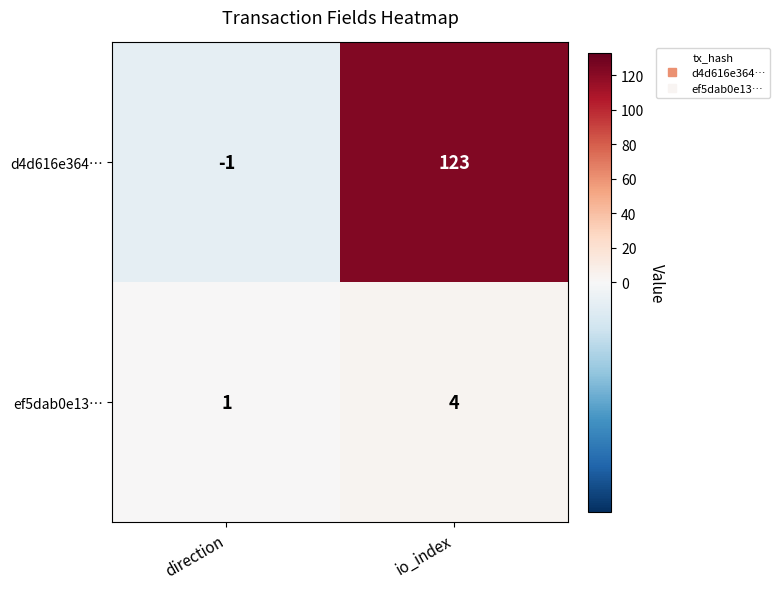

Reading left to right, list all the values displayed in this chart.

d4d616e364…: direction=-1	io_index=123
ef5dab0e13…: direction=1	io_index=4